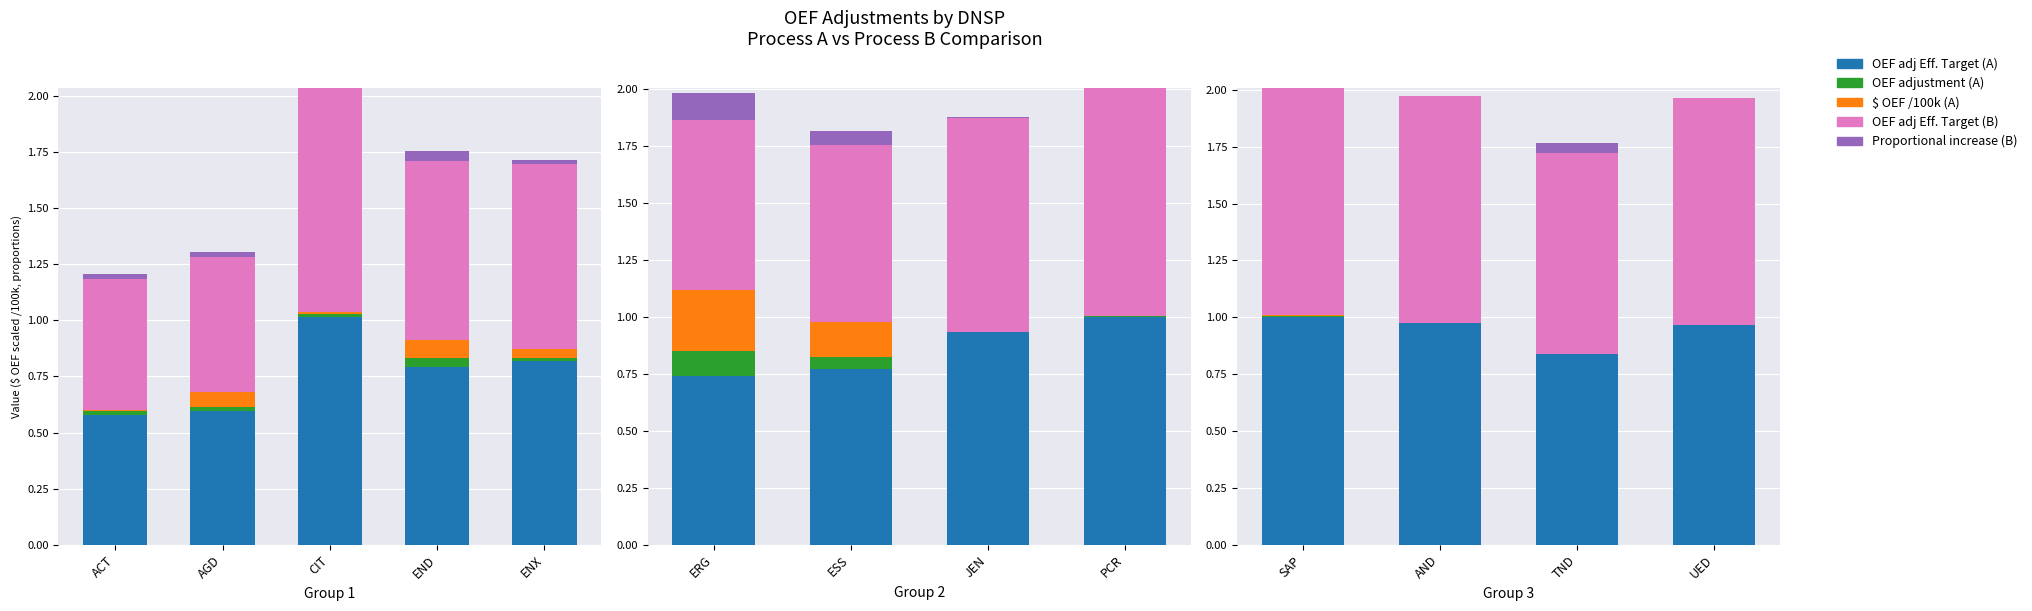

The value of Proportional increase (Process B) at CIT is -0.0. True or false?

False